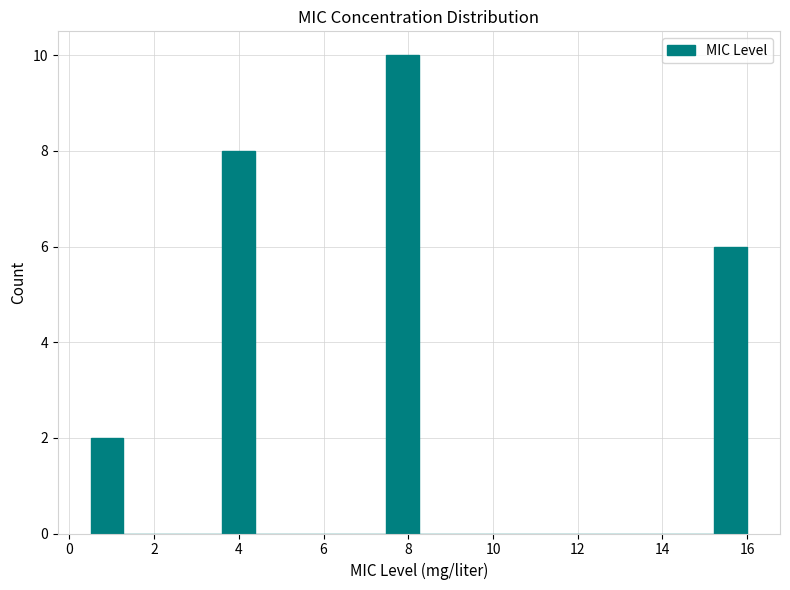

Around what value on the x-axis is the tallest bar? Give the approximate position of its centre, as read against the axis.

7.8